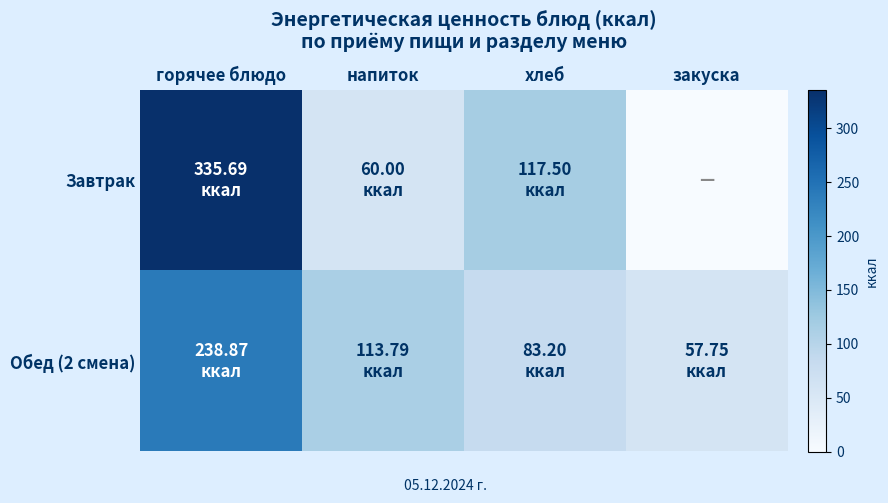

What is the difference between the highest and lowest values at горячее блюдо?

96.8